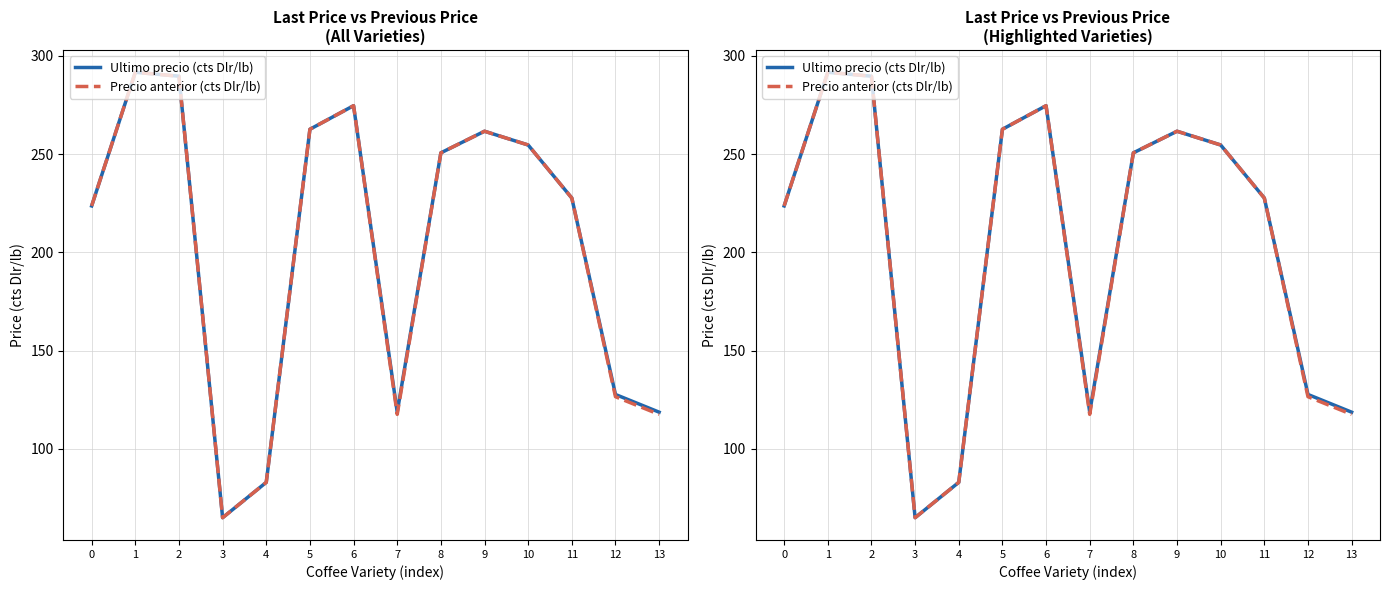

What is the average value of the Precio anterior (cts Dlr/lb) series?

203.3